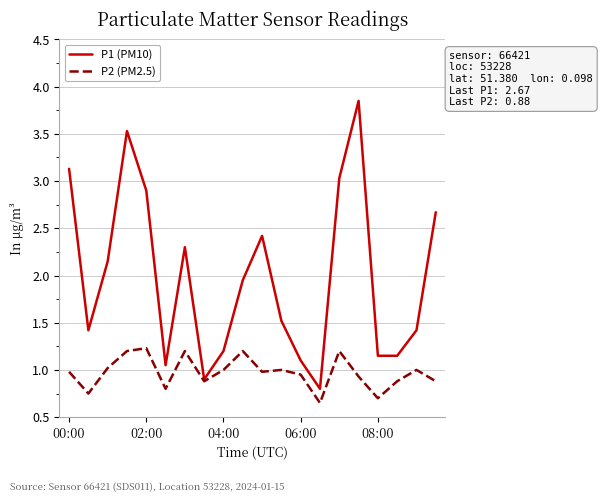

Which series has the largest total across all categories?

P1 (PM10)